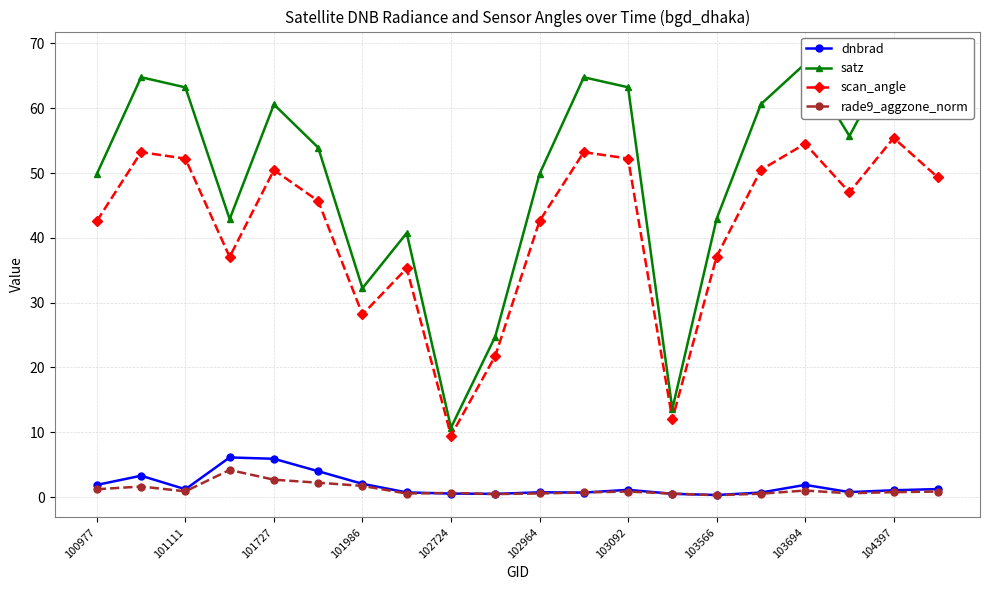

How many data points in dnbrad are less than 1?

9